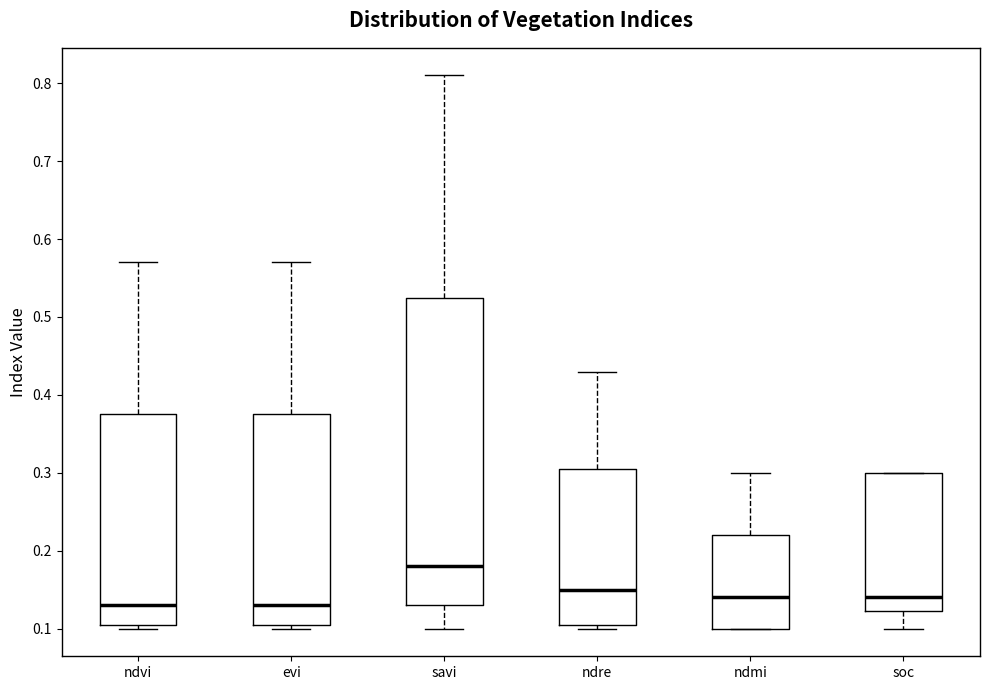

Reading left to right, transcribe this box plot: for each box, give where its median line is, the range the box spans, and where its two whiskers end, as read against the y-axis. The values are not printed on the chart, so give them approximately, as read against the axis.

ndvi: median 0.13, box 0.11 to 0.38, whiskers 0.10 to 0.57
evi: median 0.13, box 0.11 to 0.38, whiskers 0.10 to 0.57
savi: median 0.18, box 0.13 to 0.53, whiskers 0.10 to 0.81
ndre: median 0.15, box 0.11 to 0.31, whiskers 0.10 to 0.43
ndmi: median 0.14, box 0.10 to 0.22, whiskers 0.10 to 0.30
soc: median 0.14, box 0.12 to 0.30, whiskers 0.10 to 0.30